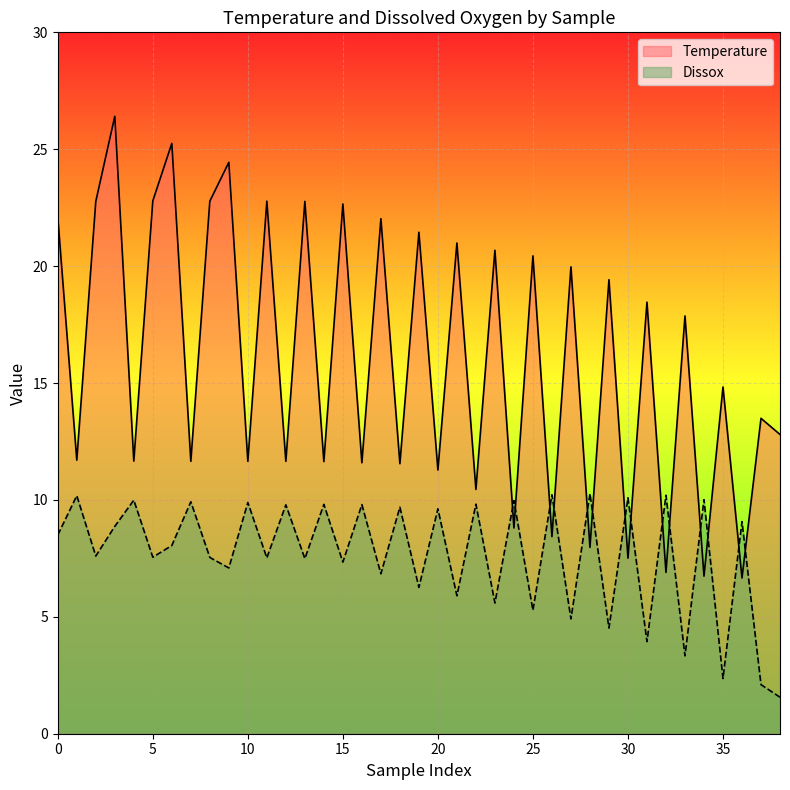

Count the number of categories in the chart.

39